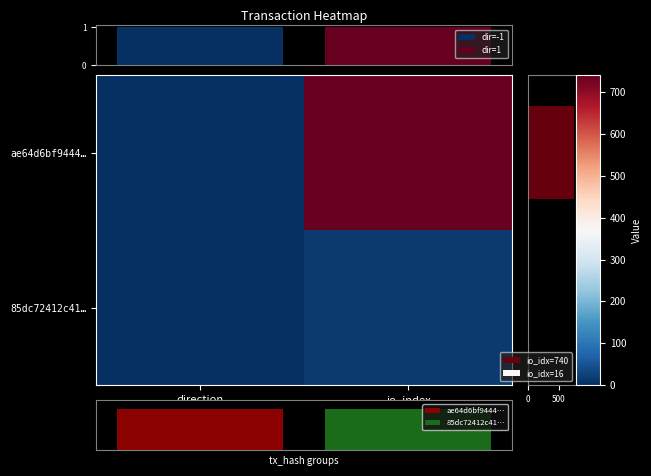

True or false: 85dc72412c41… has a value of 6 at io_index.

False